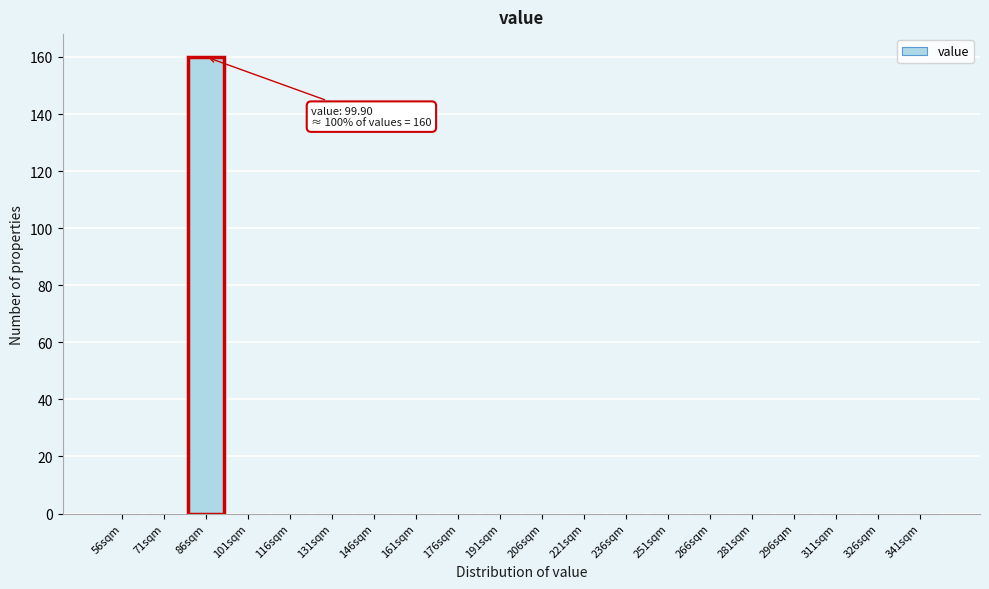

Reading left to right, extract all data points from this chart.

56sqm=0	71sqm=0	86sqm=160	101sqm=0	116sqm=0	131sqm=0	146sqm=0	161sqm=0	176sqm=0	191sqm=0	206sqm=0	221sqm=0	236sqm=0	251sqm=0	266sqm=0	281sqm=0	296sqm=0	311sqm=0	326sqm=0	341sqm=0